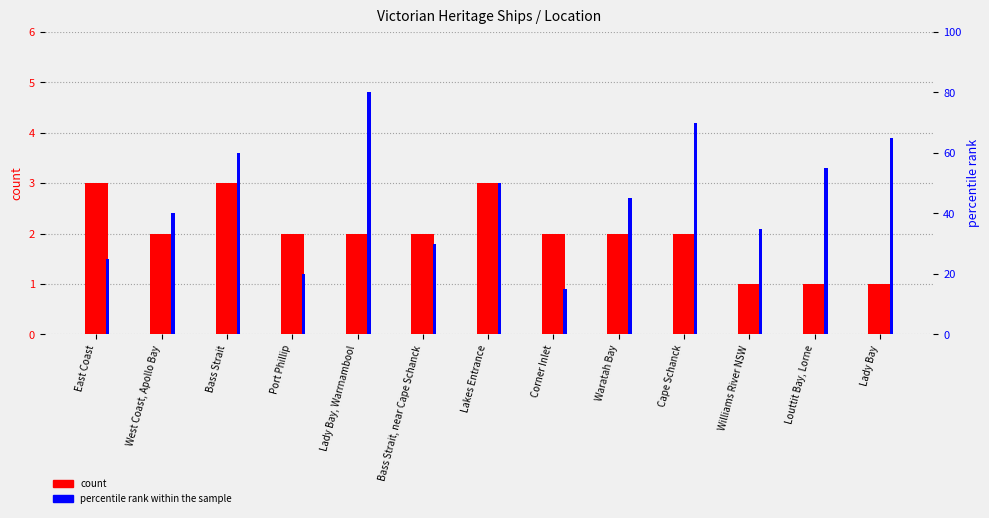

Which has a higher value, Lady Bay or Waratah Bay?

Waratah Bay